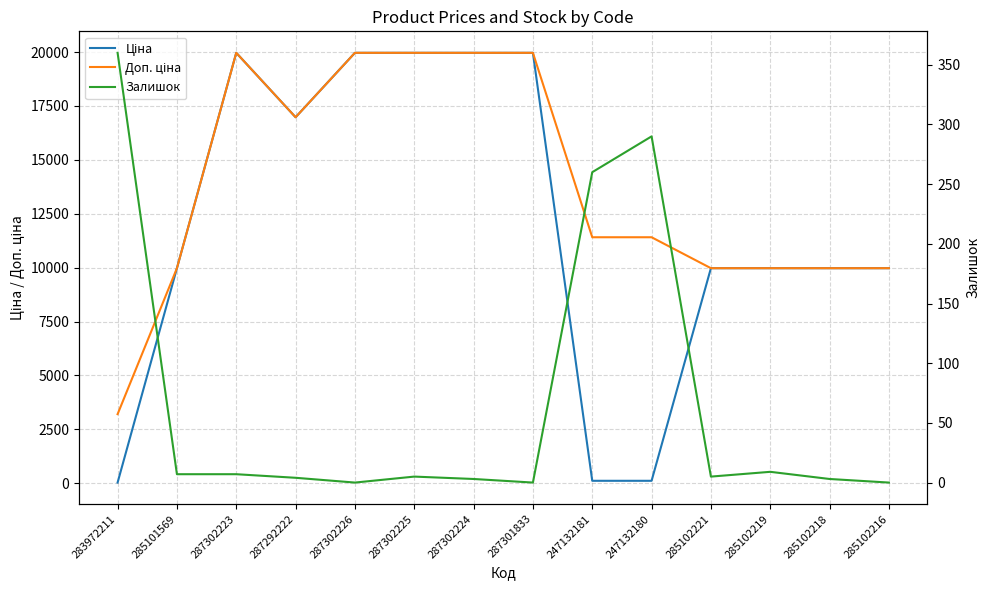

Which series has the largest total across all categories?

Доп. ціна